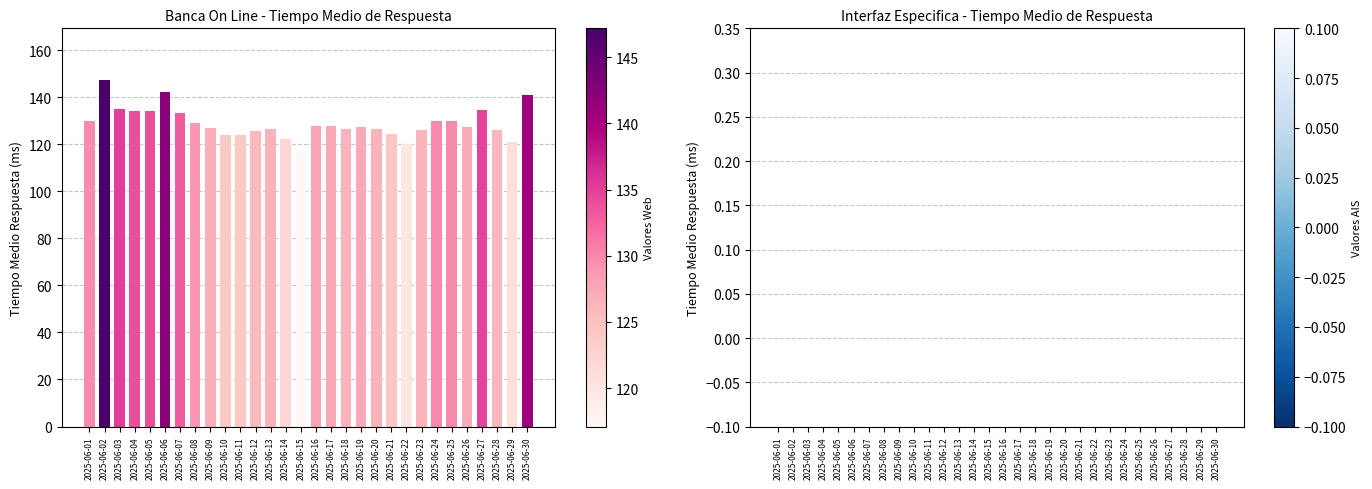

What is the sum of the values at 2025-06-02 and 2025-06-01?

276.9